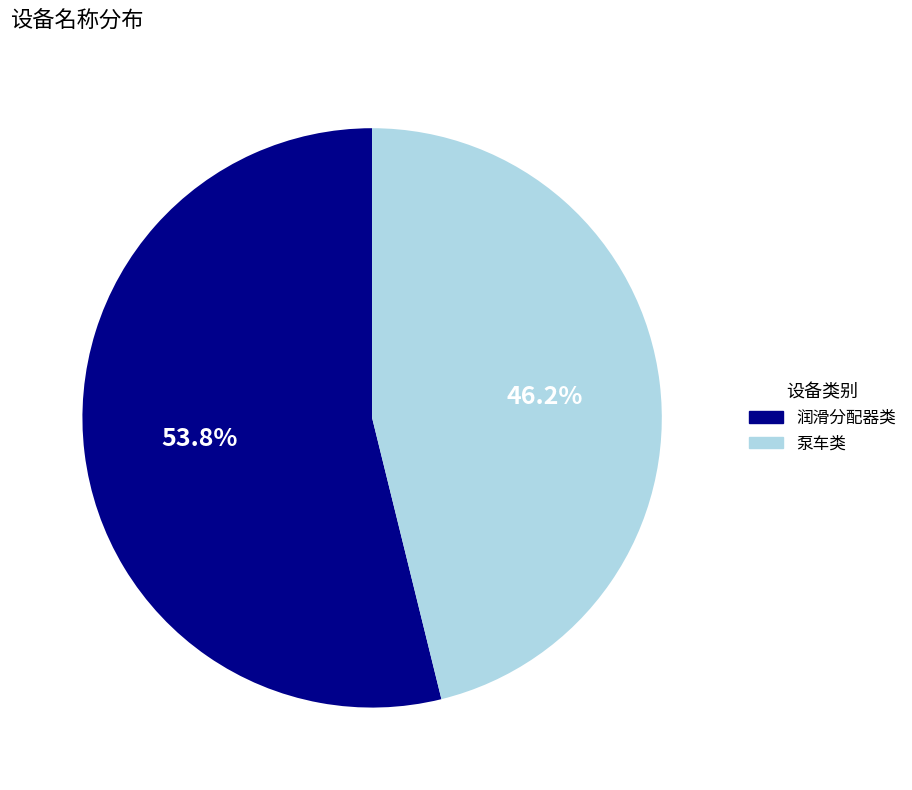

What portion of the pie excludes 润滑分配器类?

46.2%